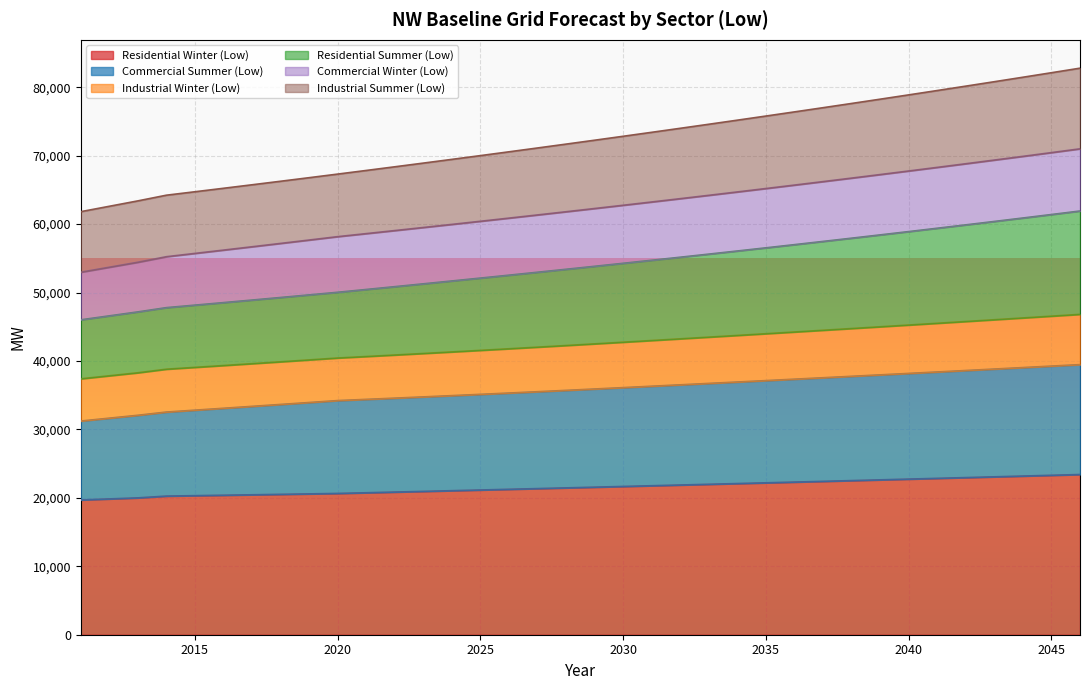

True or false: Commercial Summer (Low) and Industrial Winter (Low) cross at least once.

False